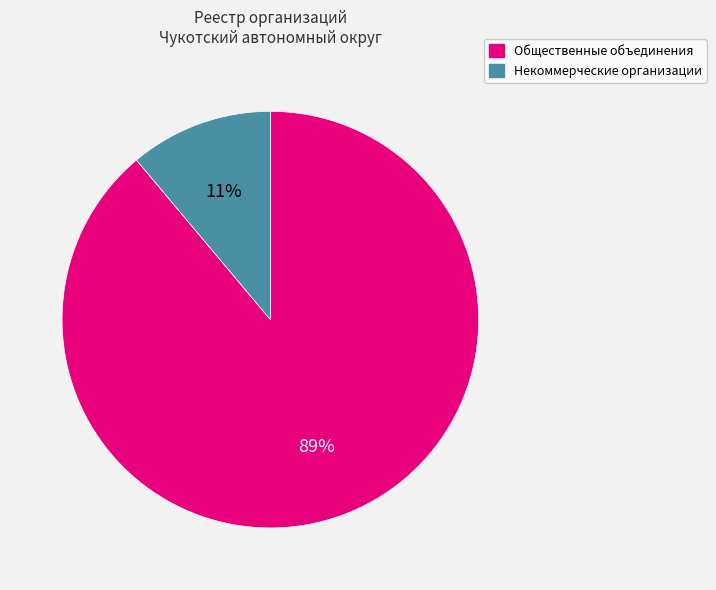

To the nearest percent, what is the average slice percentage?

50%